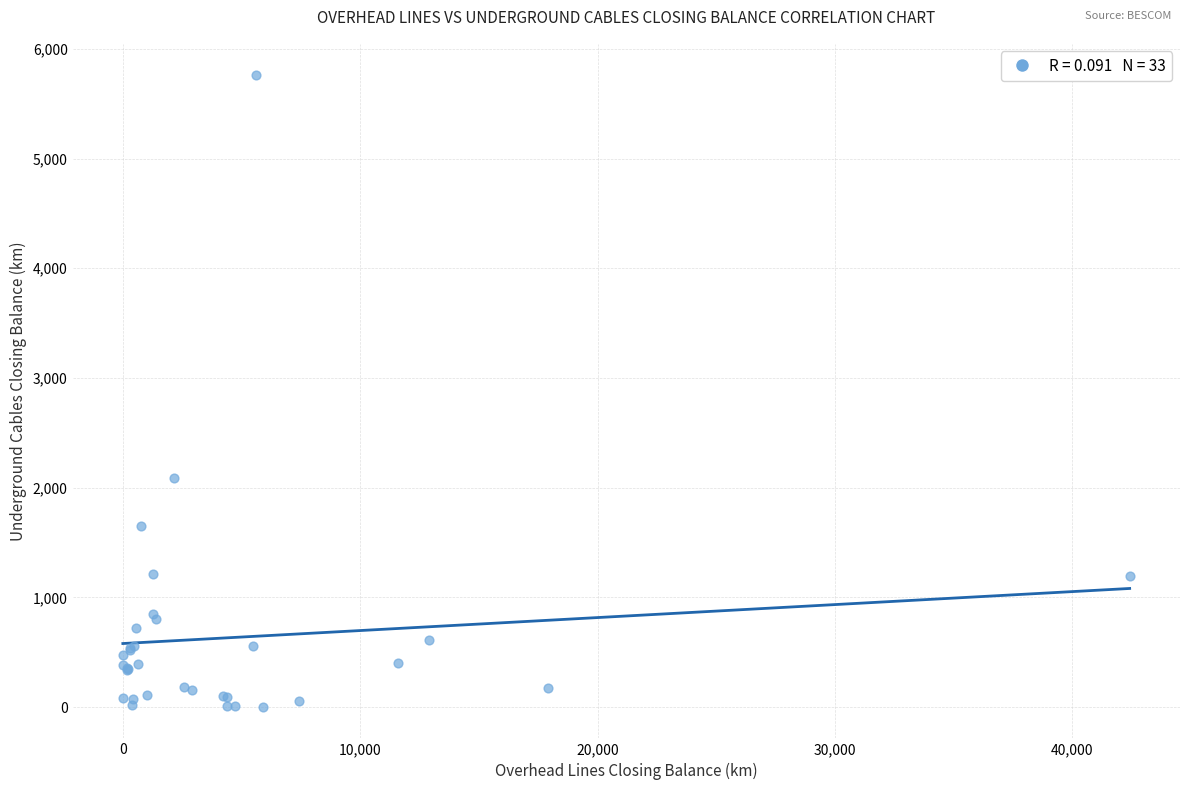

What Y value in the scatter plot is closest to 2880?

2093.0